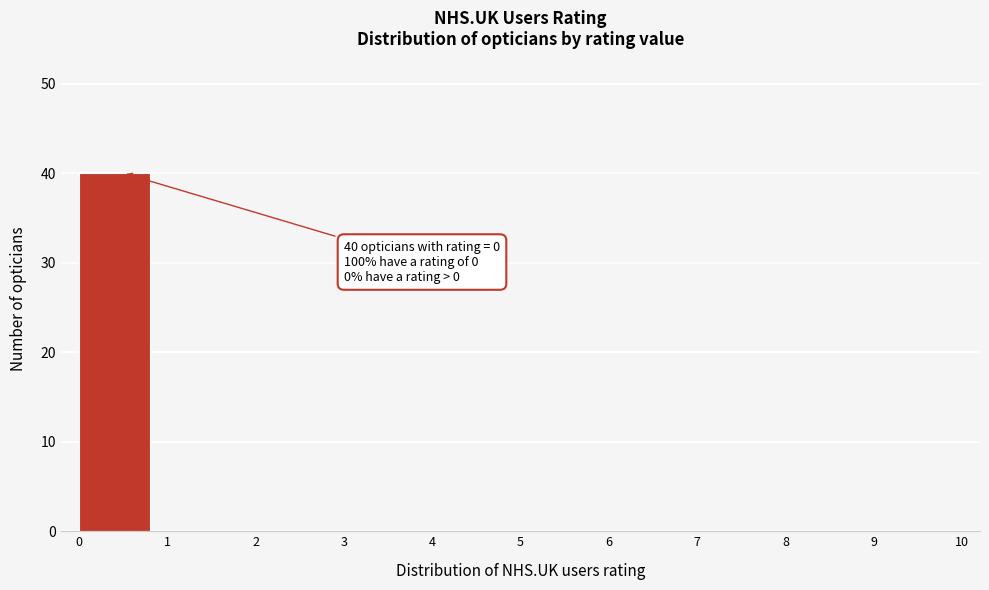

Which range on the x-axis has the tallest bar?

0 to 1